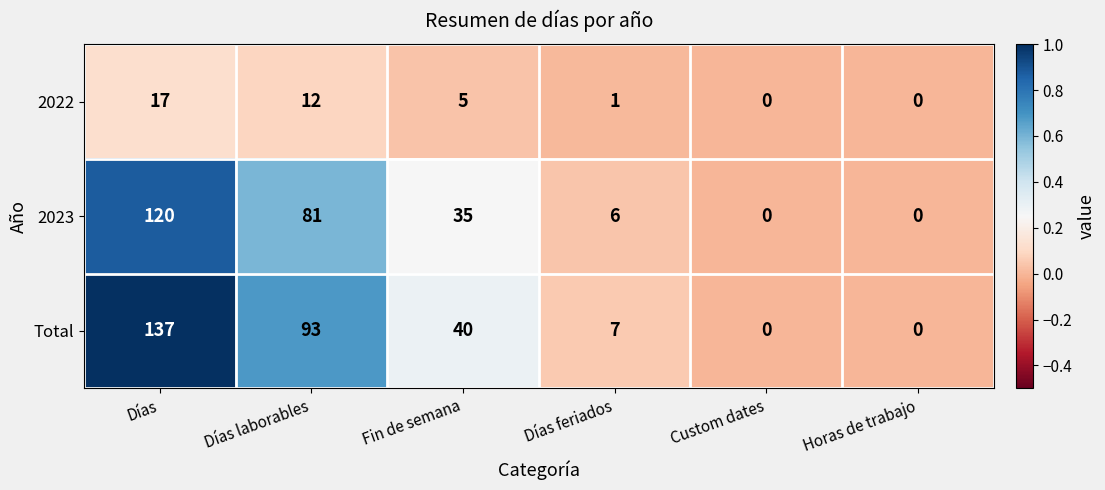

Count the number of data series in this chart.

3